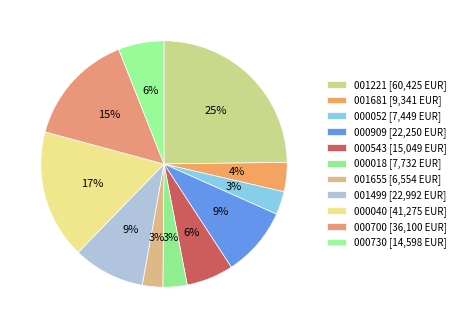

How many segments does this pie chart have?

11